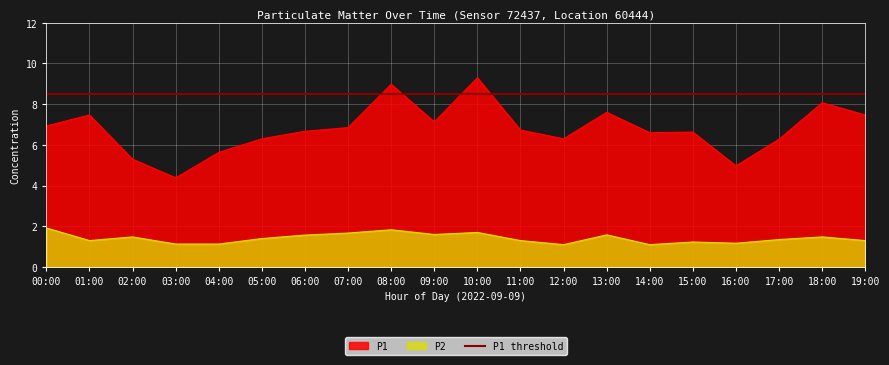

At which category does the chart reach its peak across all series?

10:00